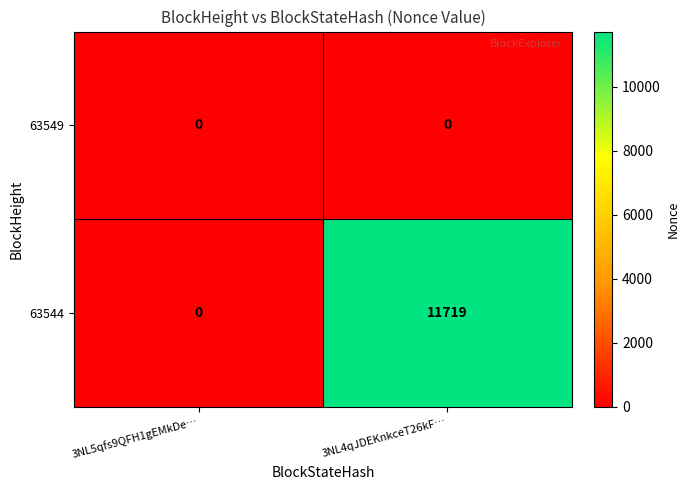

The value of 63544 at 3NL4qJDEKnkceT26kF… is 17798. True or false?

False